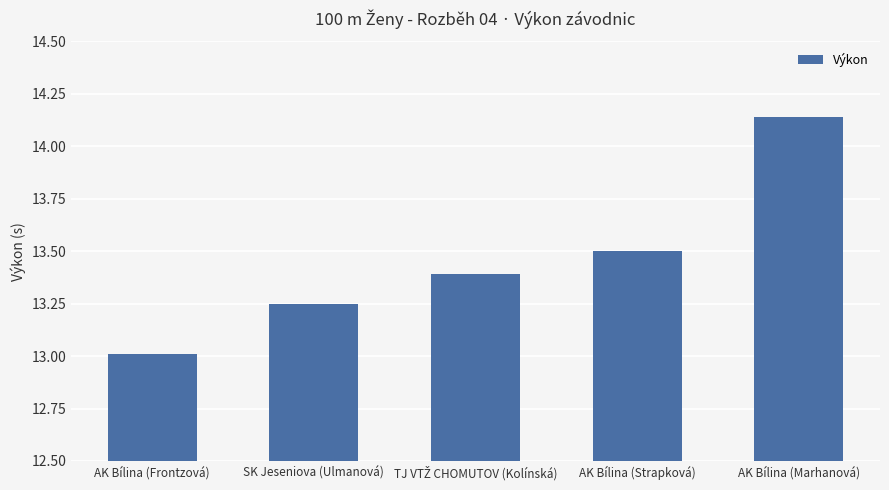

Which has a higher value, AK Bílina (Frontzová) or SK Jeseniova (Ulmanová)?

SK Jeseniova (Ulmanová)